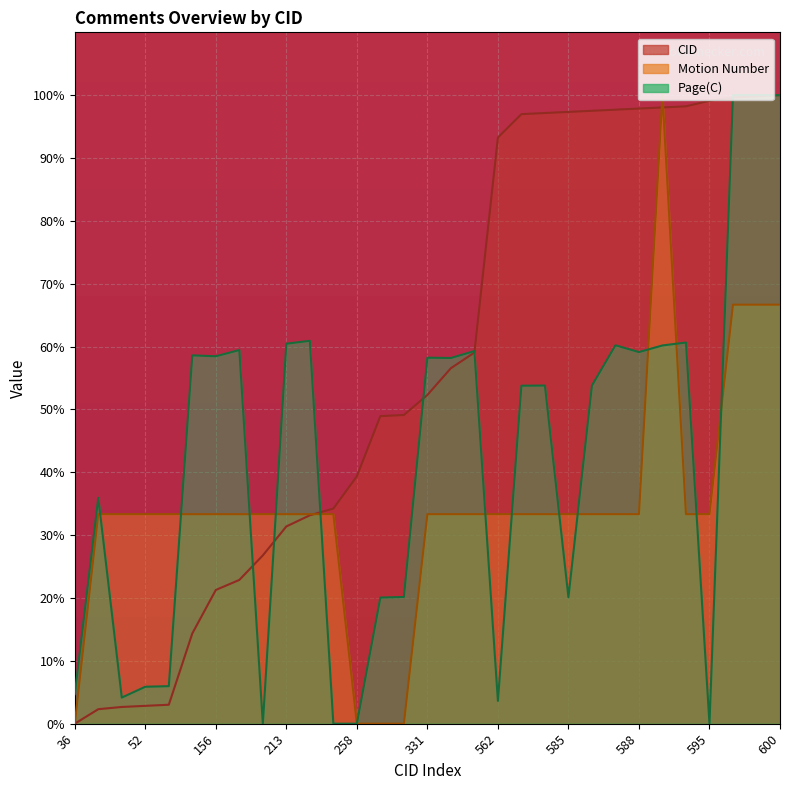

How many intersections are there between CID and Page(C)?

6